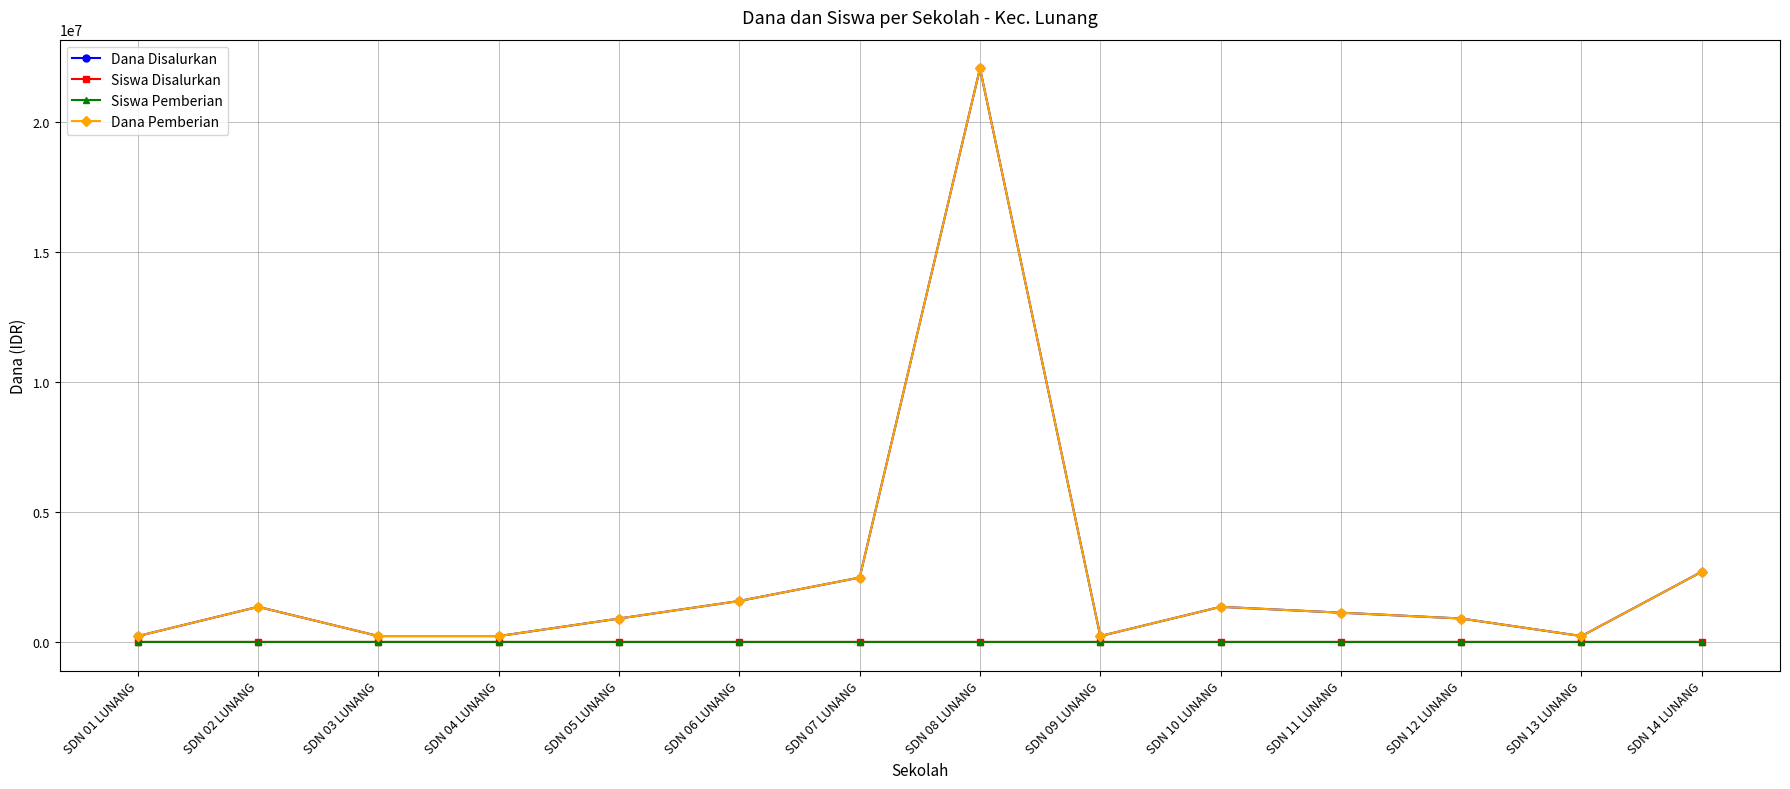

What is the sum of all Siswa Pemberian values?

112